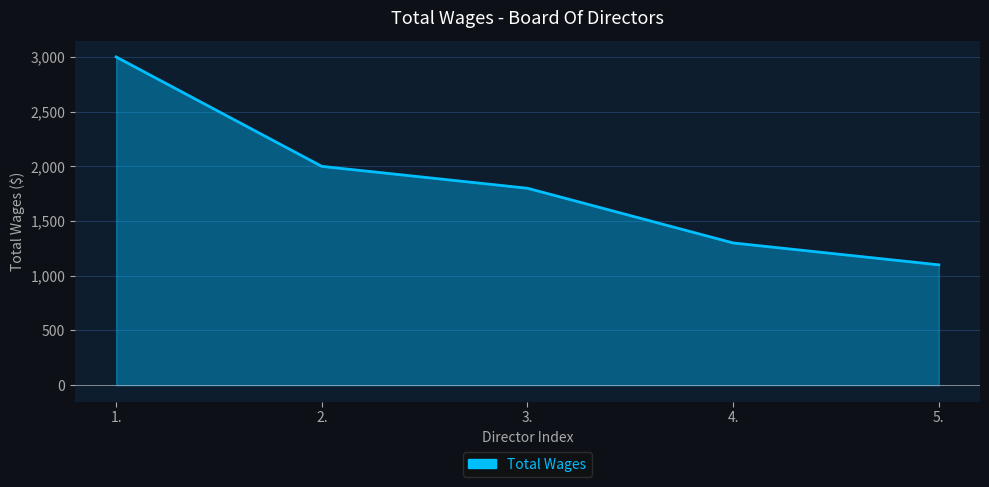

Which category has the lowest value across all series?

5.